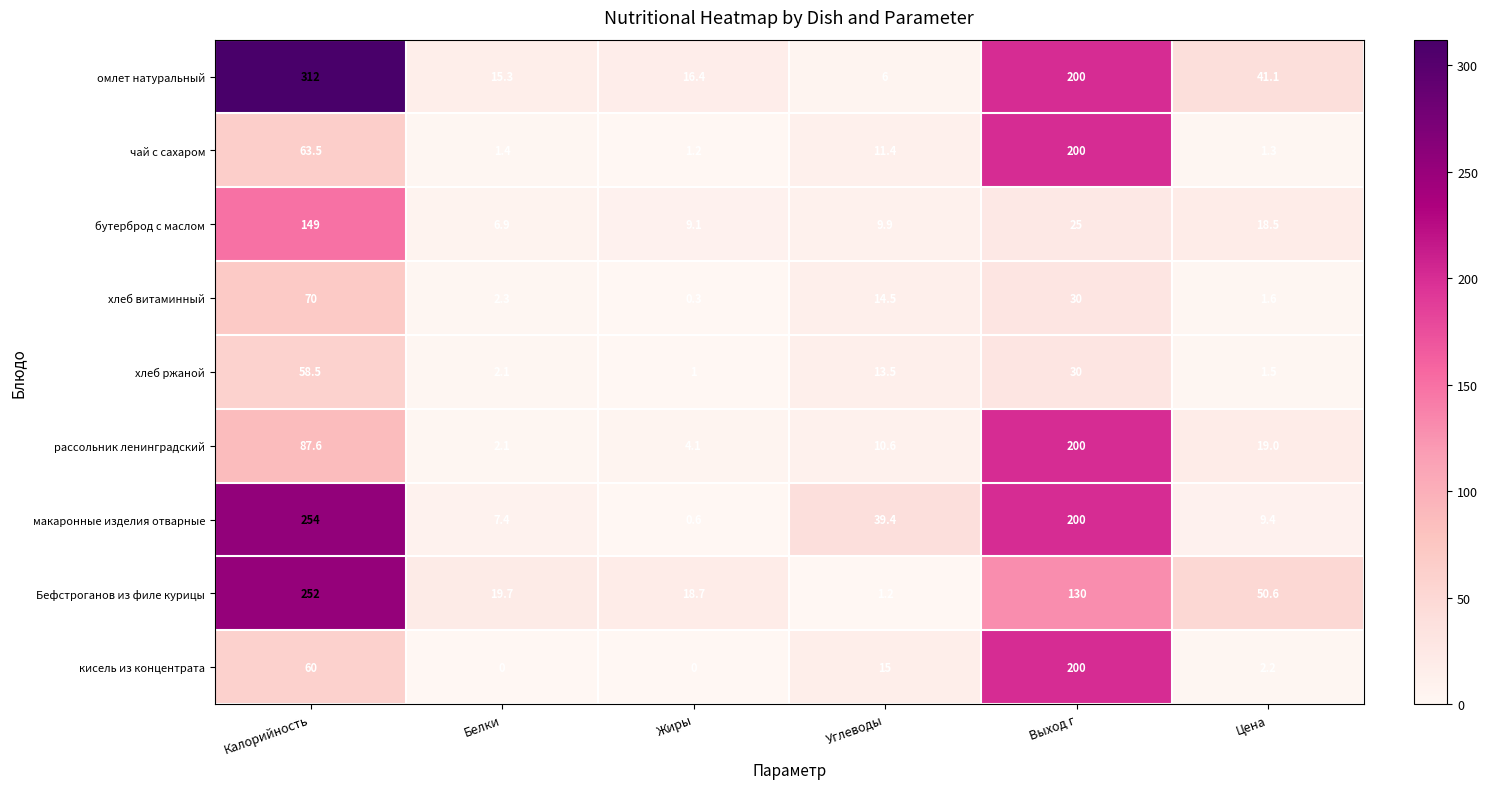

At which label does омлет натуральный first exceed 41?

Калорийность